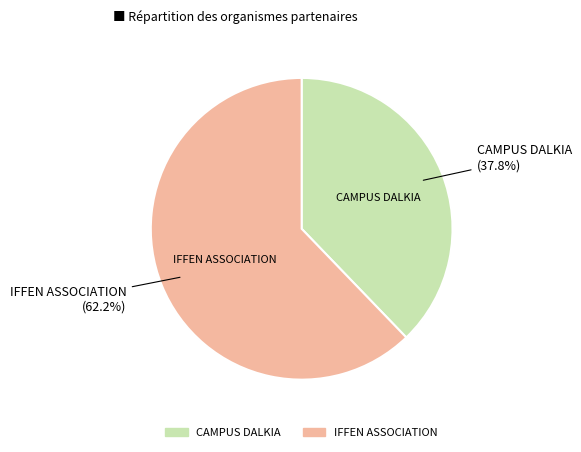

To the nearest percent, what is the combined percentage of CAMPUS DALKIA and IFFEN ASSOCIATION?

100%